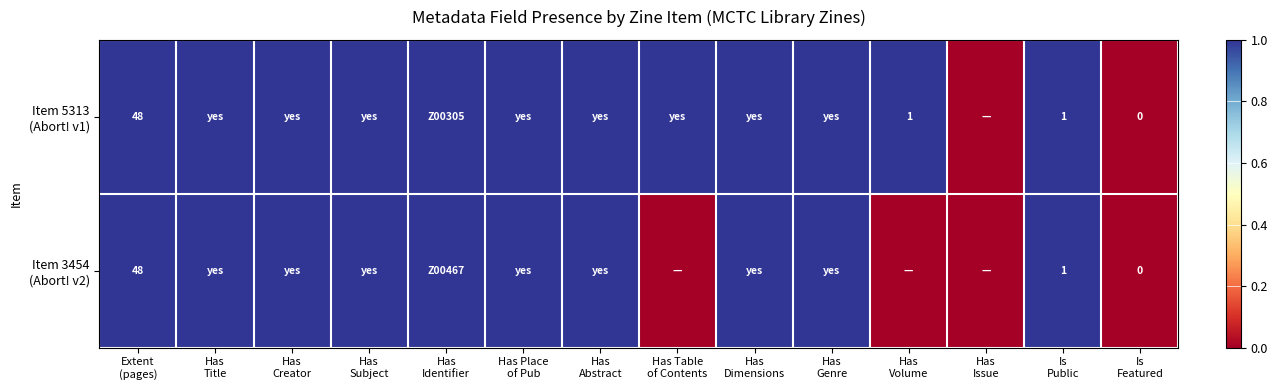

The value of Item 5313 (Abort! v1) at Is Featured is 0. True or false?

False